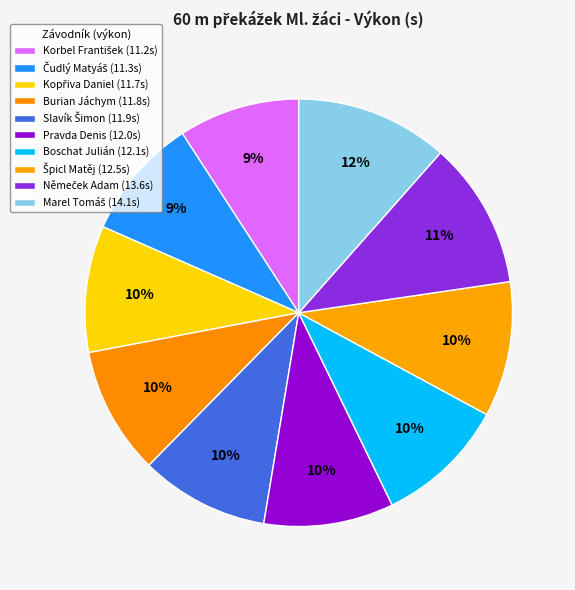

How many slices are in this pie chart?

10